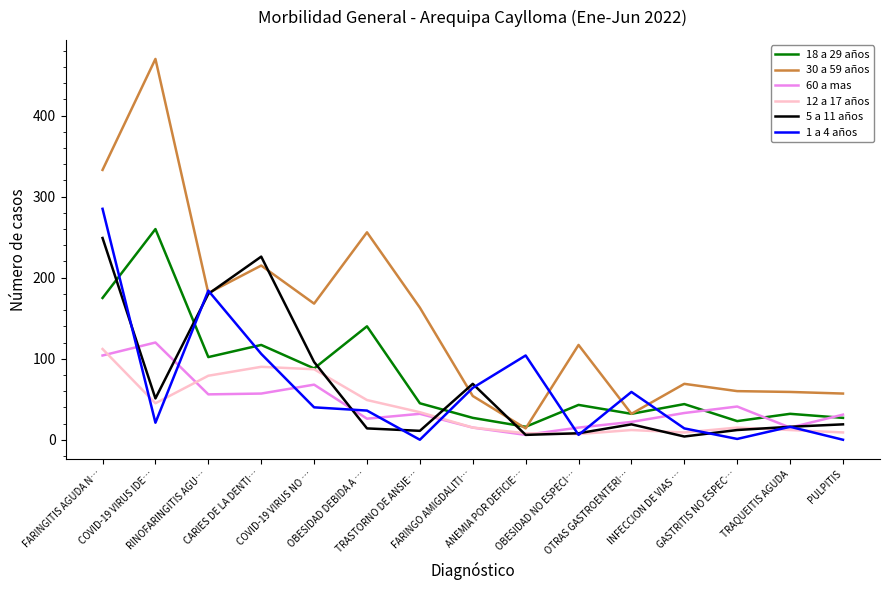

Which series has the largest total across all categories?

30 a 59 años